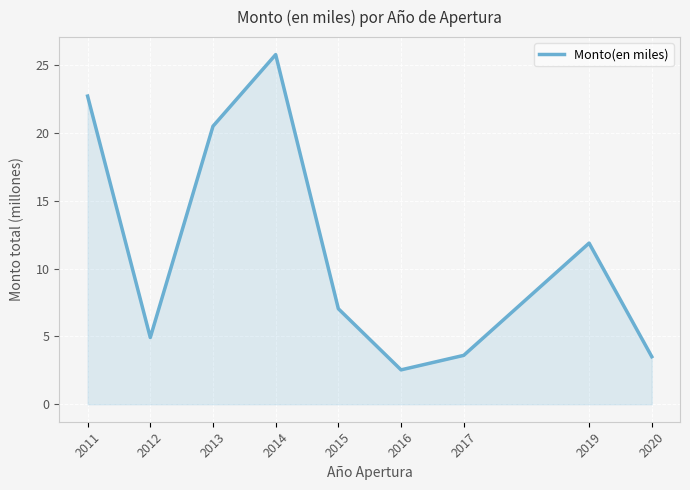

What is the difference between the second highest and minimum values?

20.2